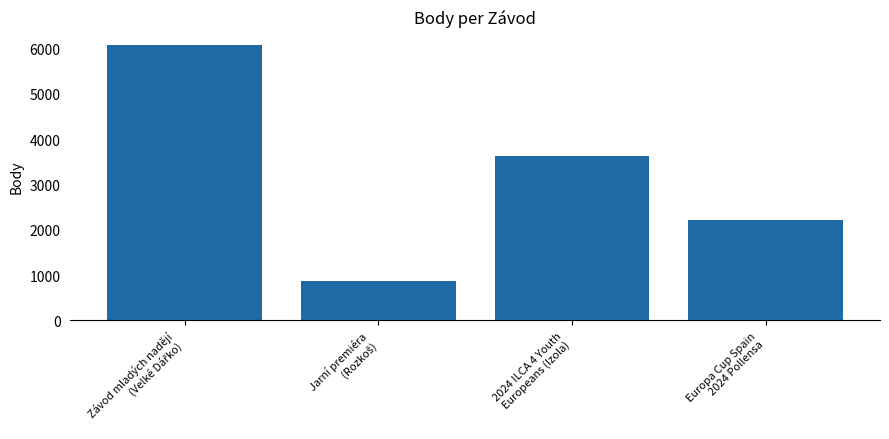

What is the sum of all values?

12783